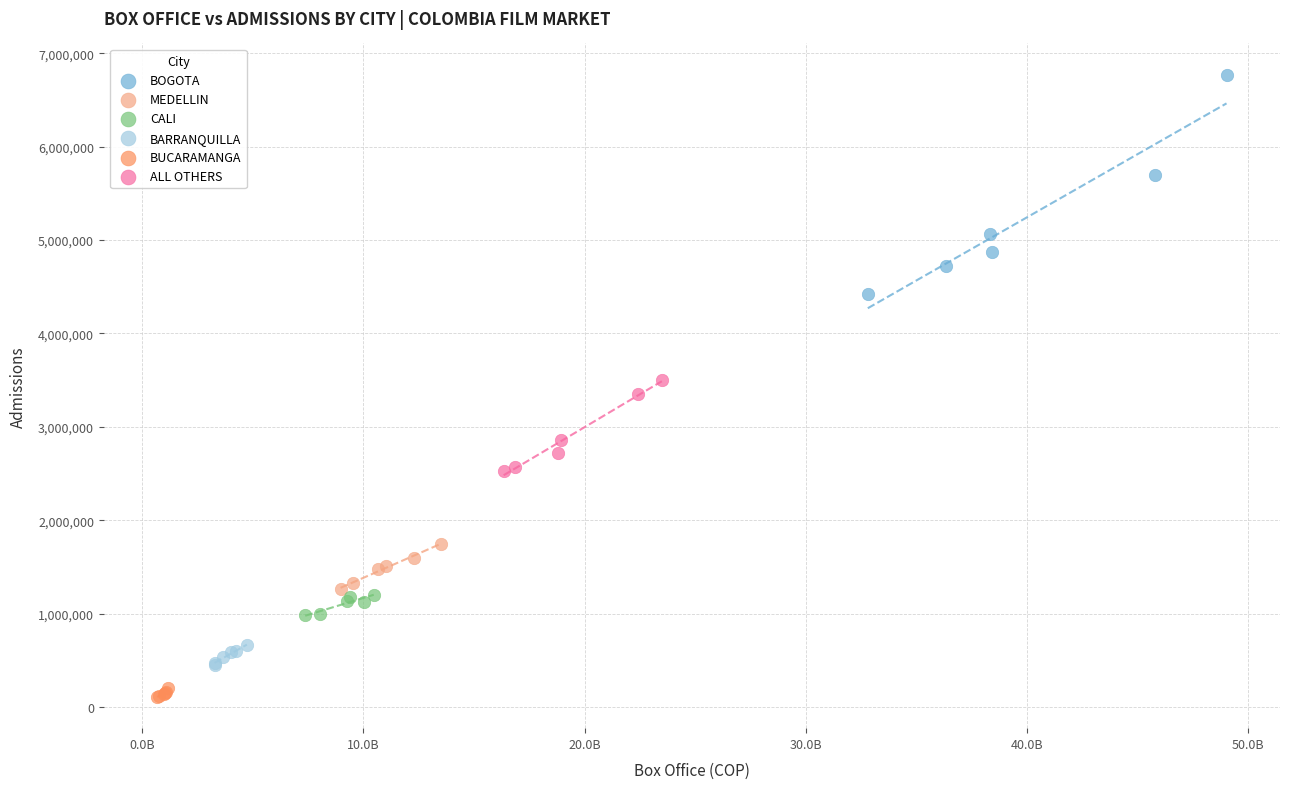

Which series reaches the minimum Y coordinate?

BUCARAMANGA